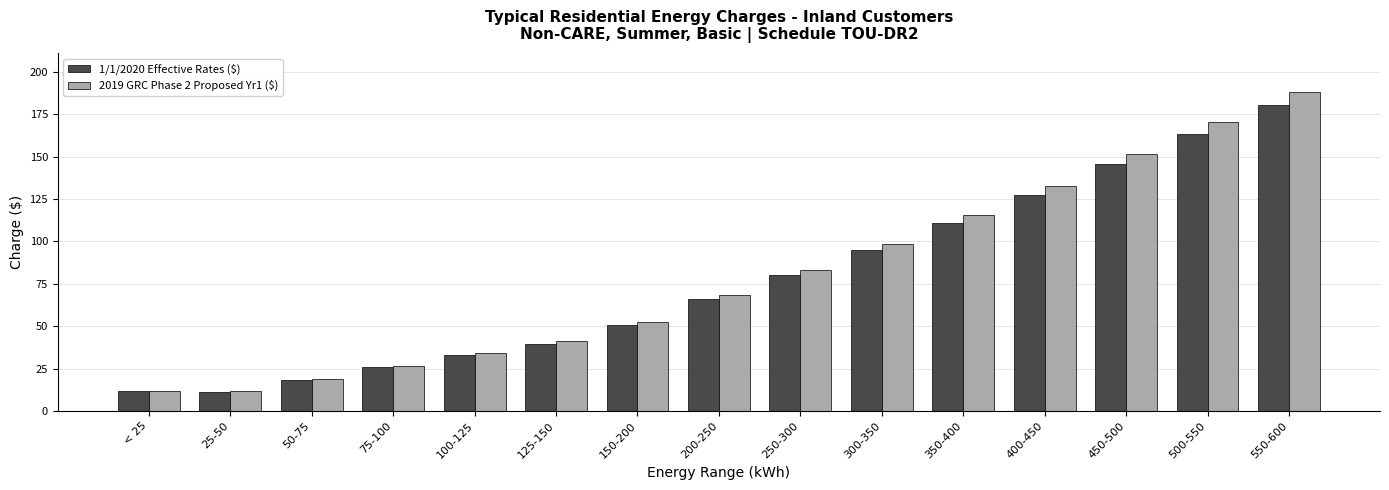

What value does the 1/1/2020 Effective Rates ($) series have at 75-100?

25.9